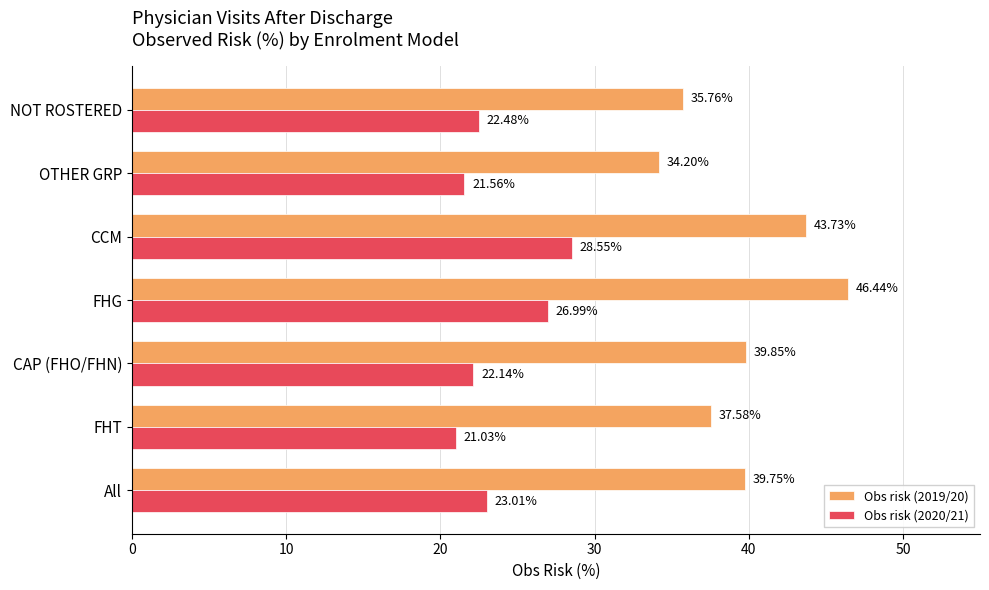

What is the difference between the second highest and minimum values in the Obs risk (2019/20) series?

9.5